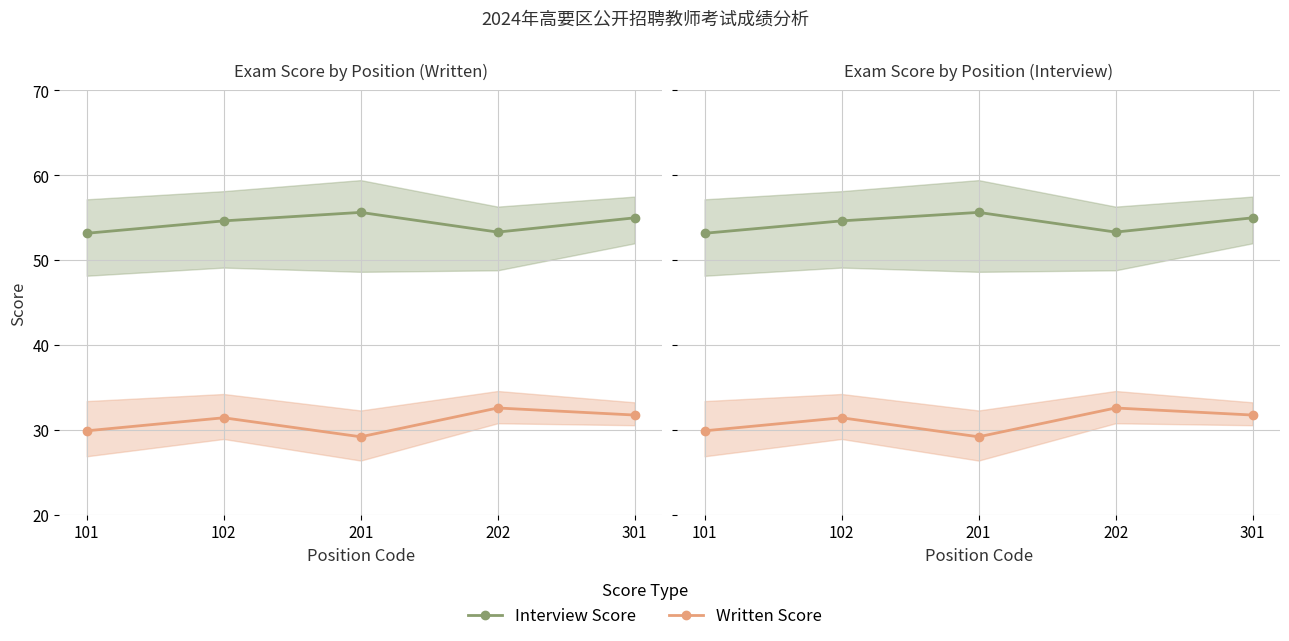

What is the smallest value displayed?

29.2